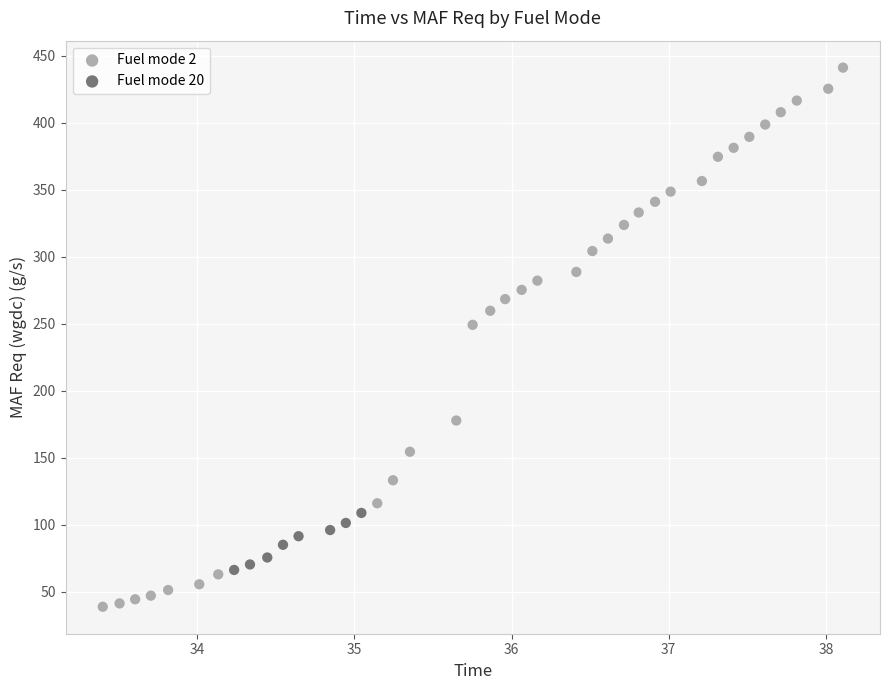

What are all the series names shown in the legend?

Fuel mode 2, Fuel mode 20